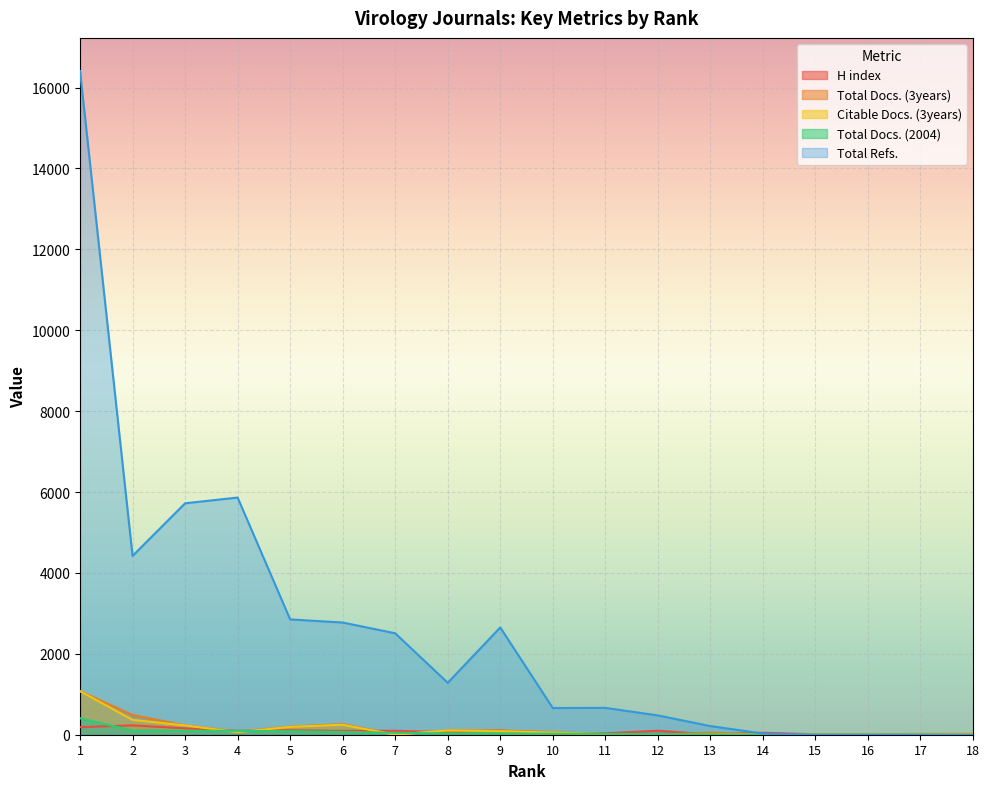

Between which two adjacent categories do Total Refs. and Citable Docs. (3years) first intersect?

14 and 15